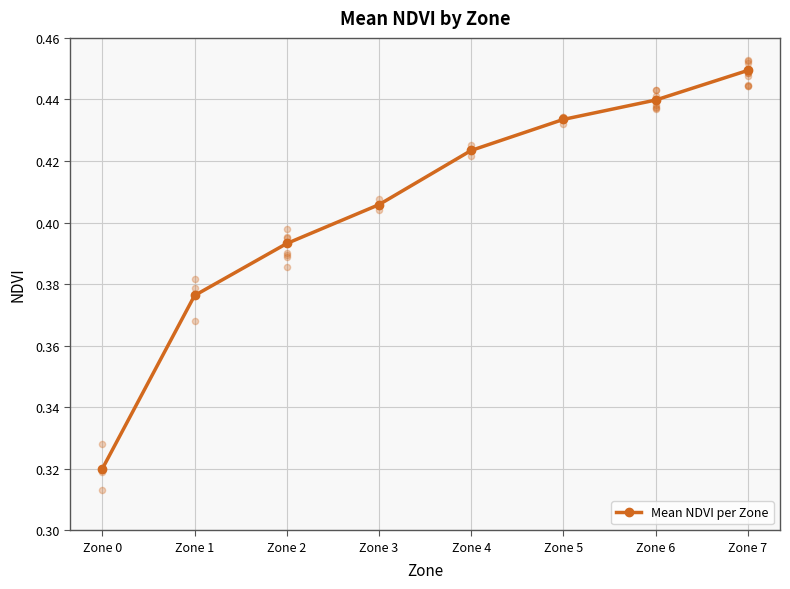

What is the change in value from Zone 0 to Zone 7?

+0.1